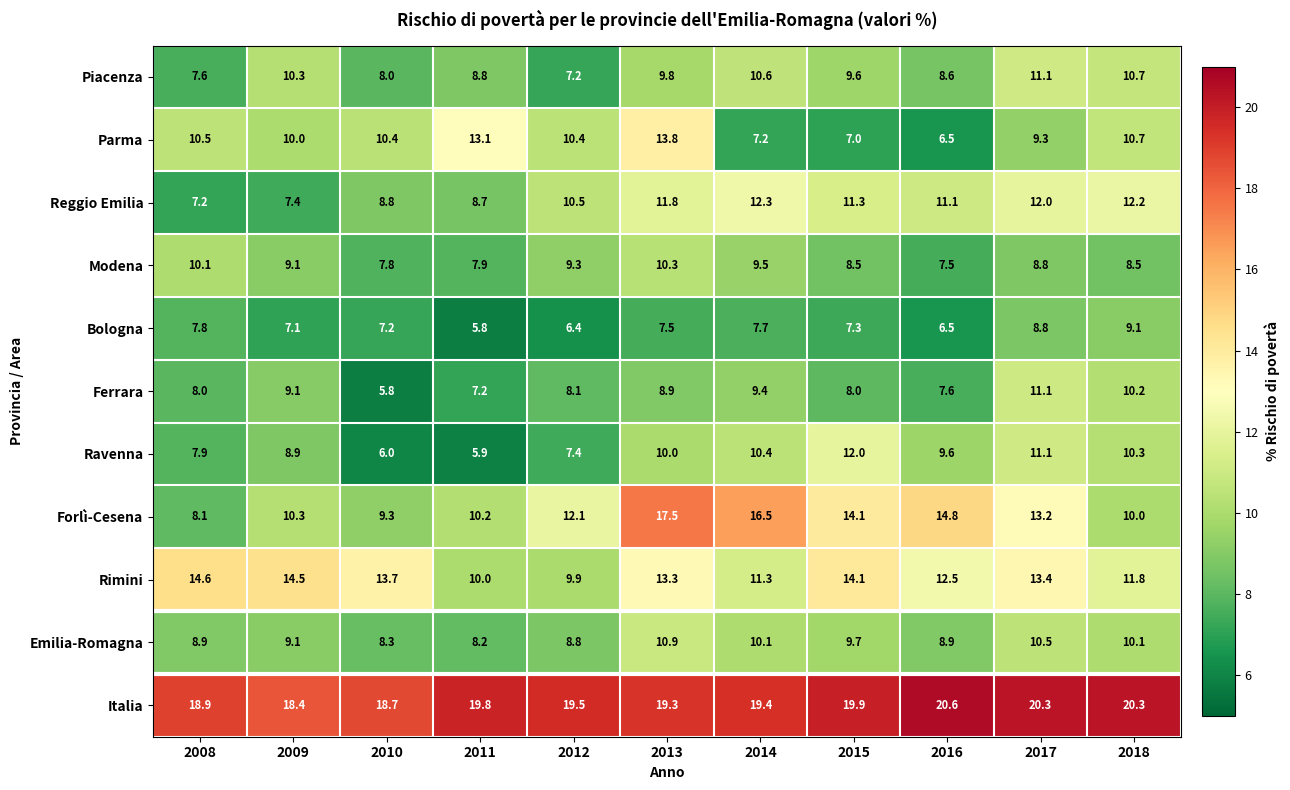

What is the greatest value displayed?

20.6